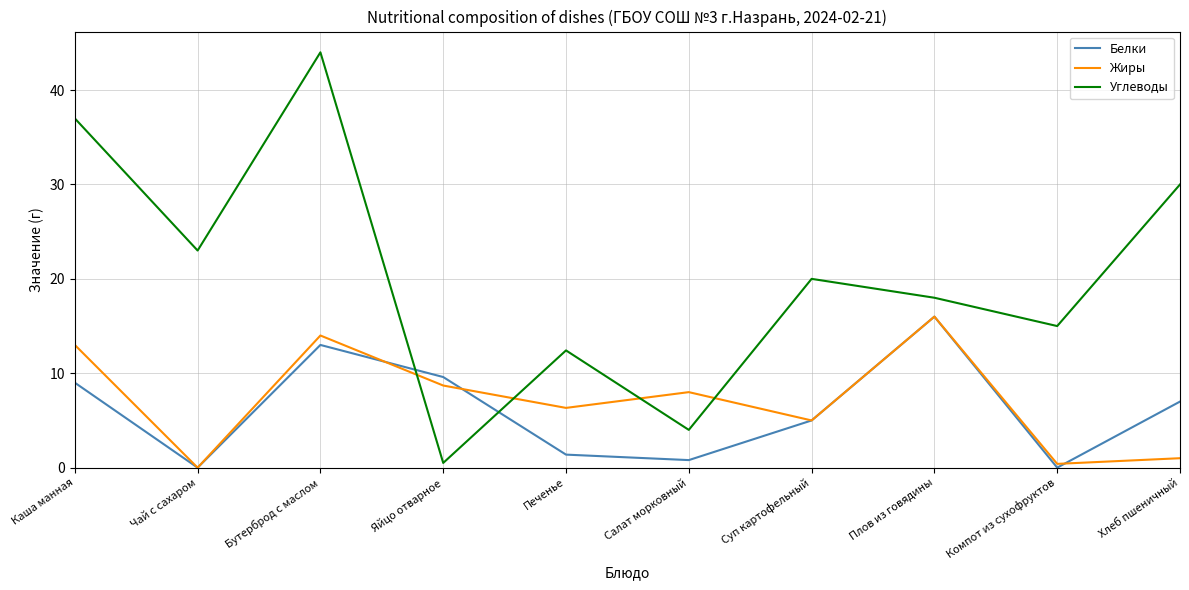

How many series are shown in this chart?

3